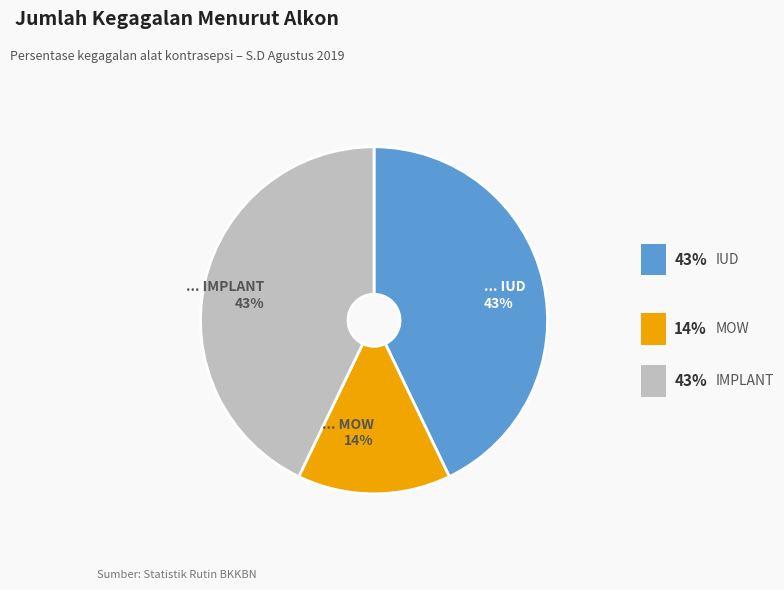

The ... IMPLANT 43% slice represents 37% of the pie. True or false?

False